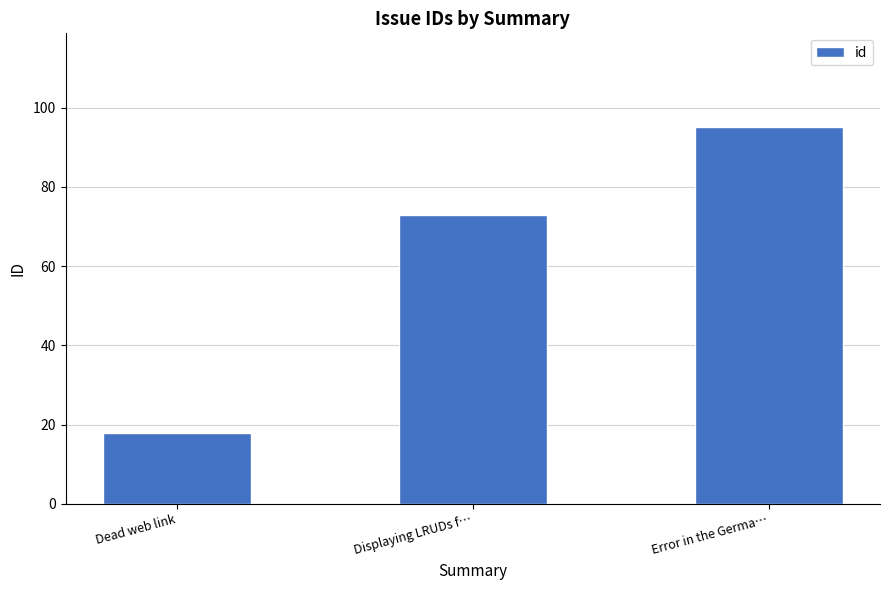

What is the maximum value shown in the chart?

95